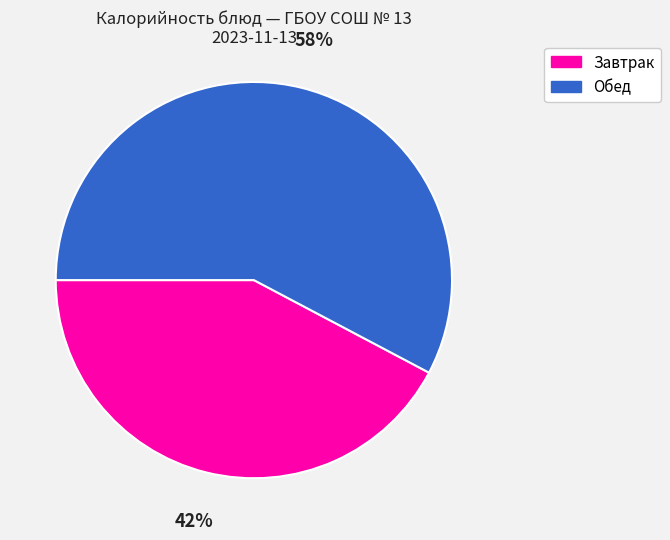

Do Обед and Завтрак together represent more than half of the pie?

Yes